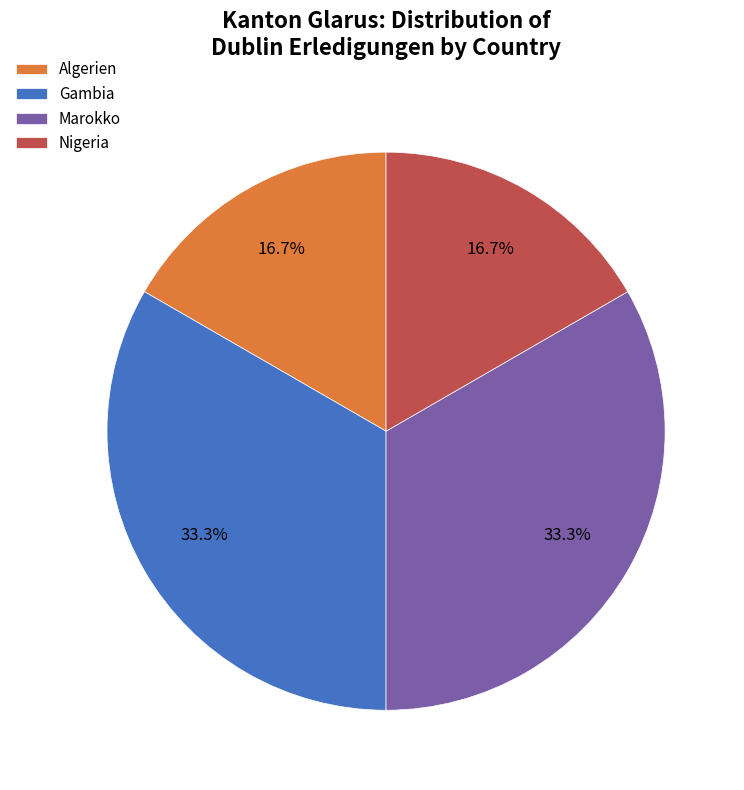

What is the ratio of the value at Algerien to the value at Marokko?

0.5